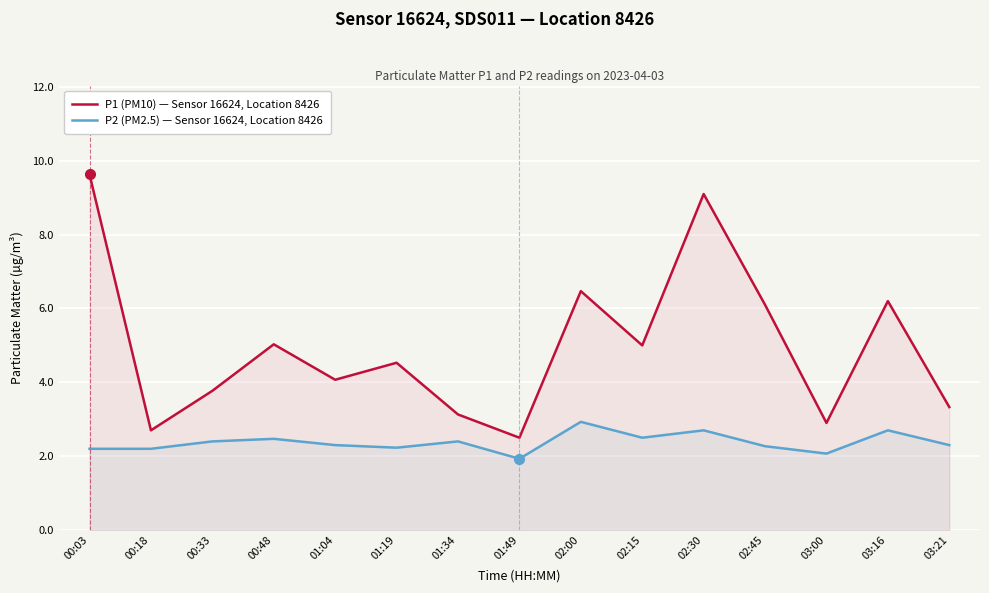

What is the greatest value displayed?

9.6